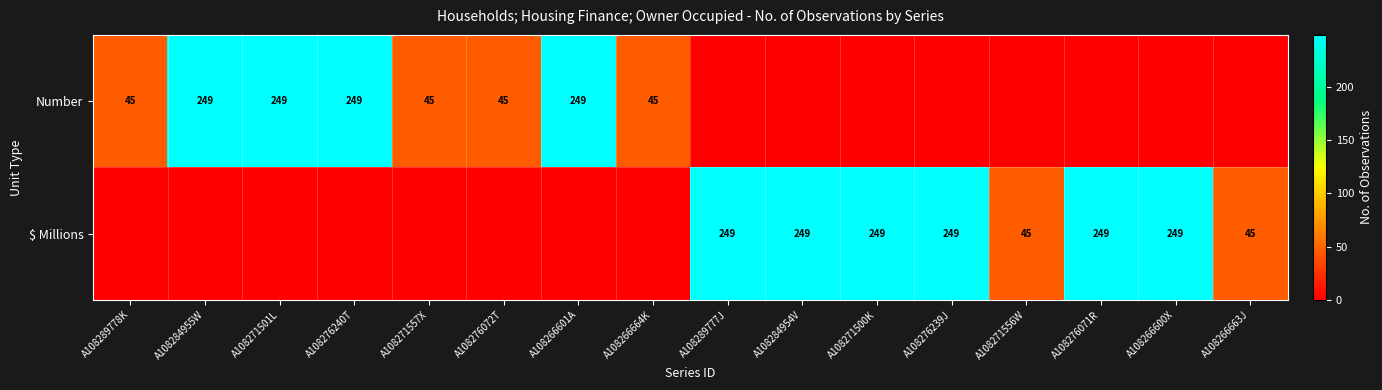

True or false: Number has a value of 17 at A108289778K.

False